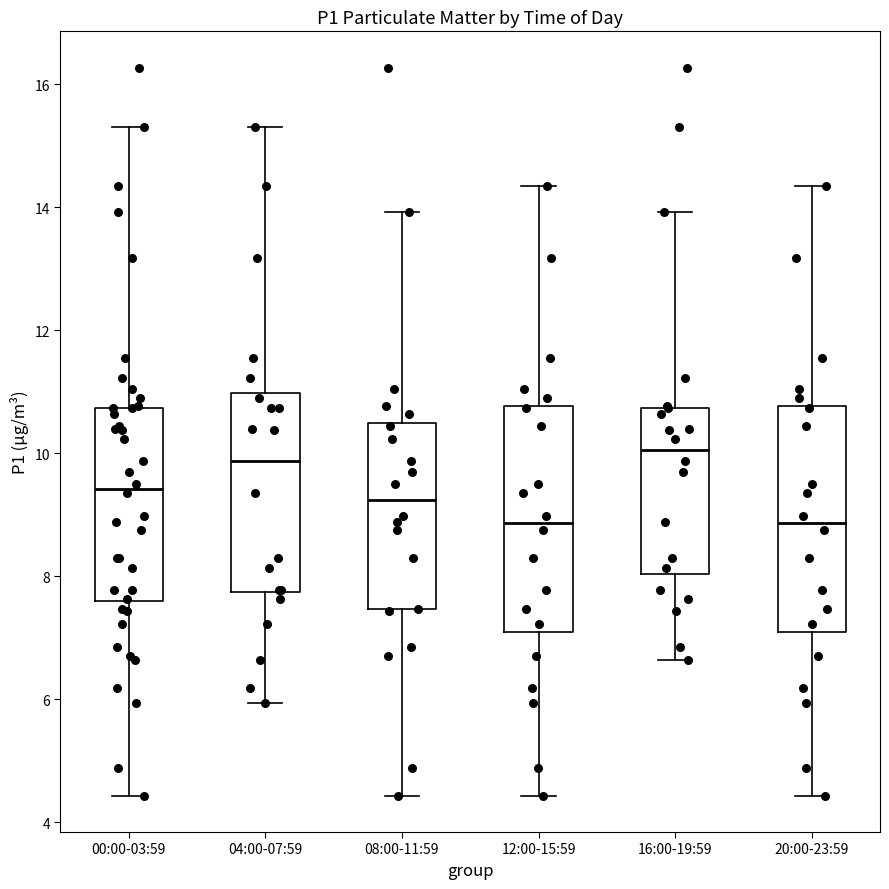

Where does the median line of the box for 20:00-23:59 sit on the y-axis? The values are not printed on the chart, so give them approximately, as read against the axis.

8.8